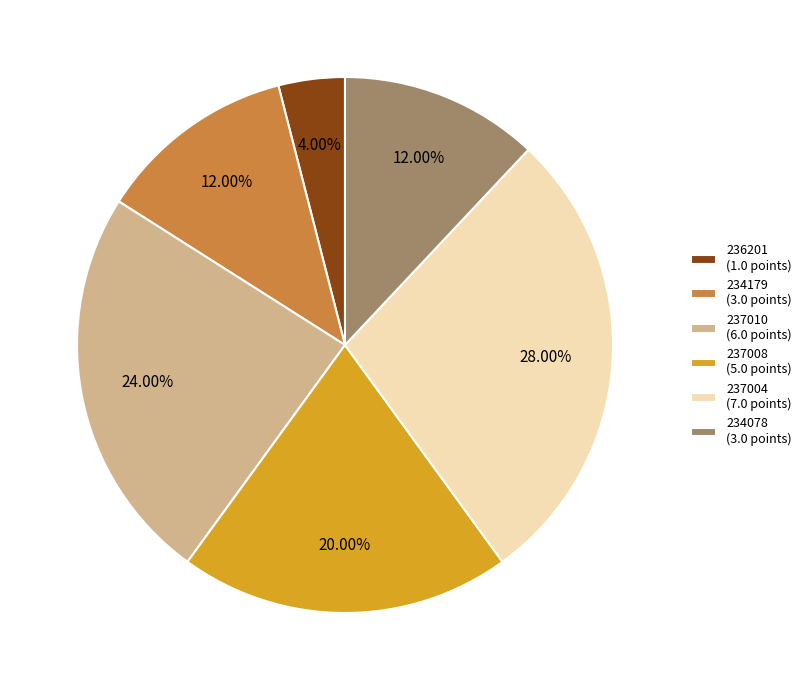

To the nearest percent, what is the difference between the largest and smallest slice percentages?

24%